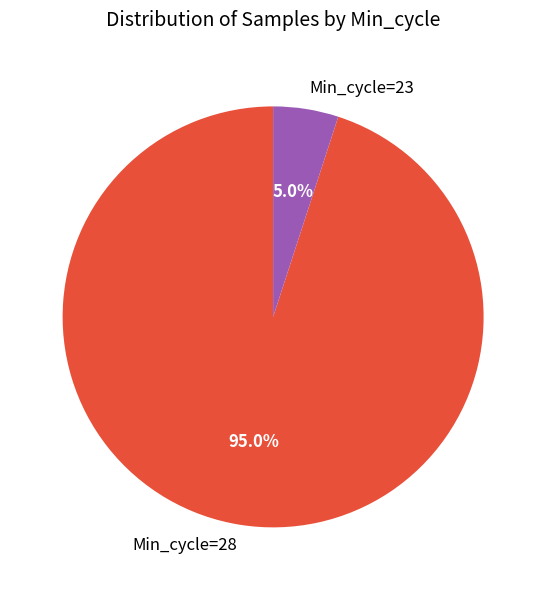

What is the ratio of the value at Min_cycle=28 to the value at Min_cycle=23?

19.0